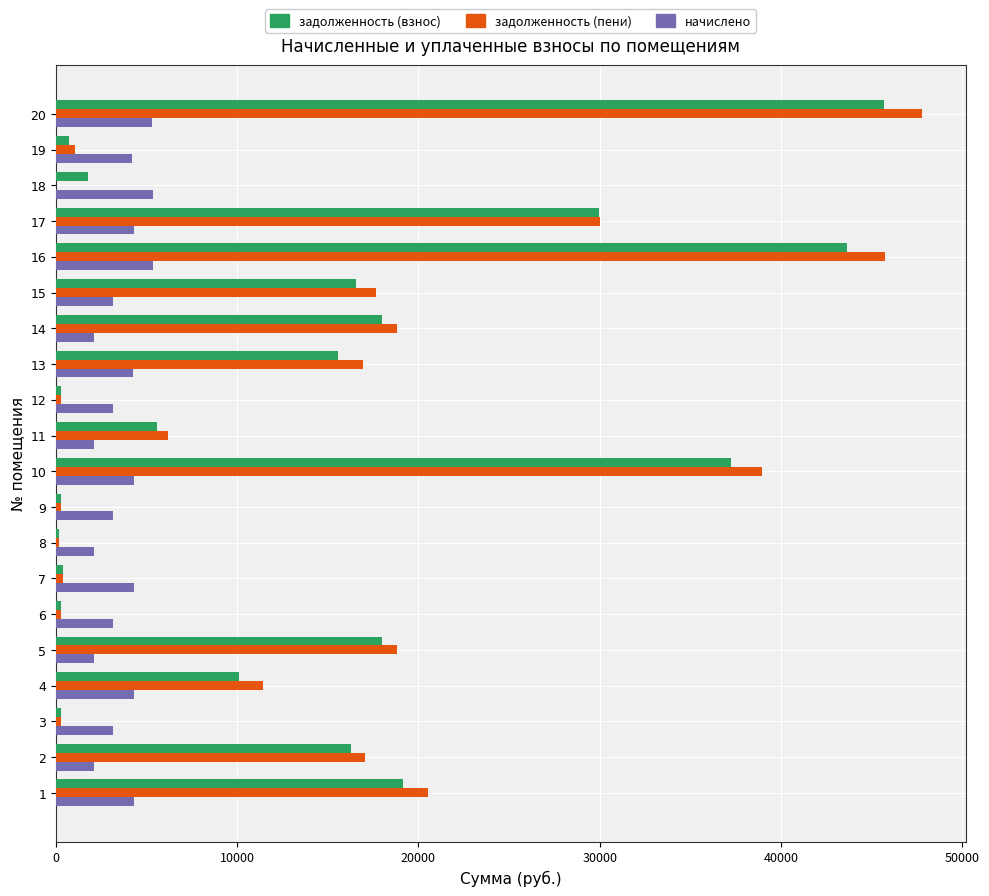

At which category is the sum across all series the highest?

20